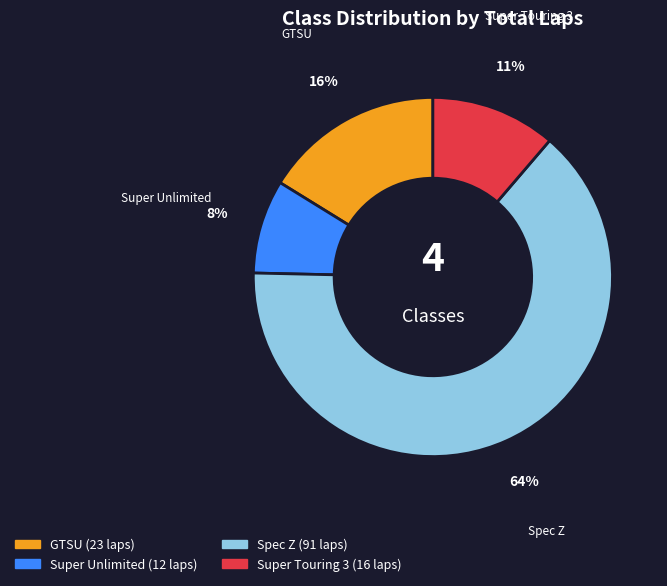

To the nearest percent, what is the average slice percentage?

25%